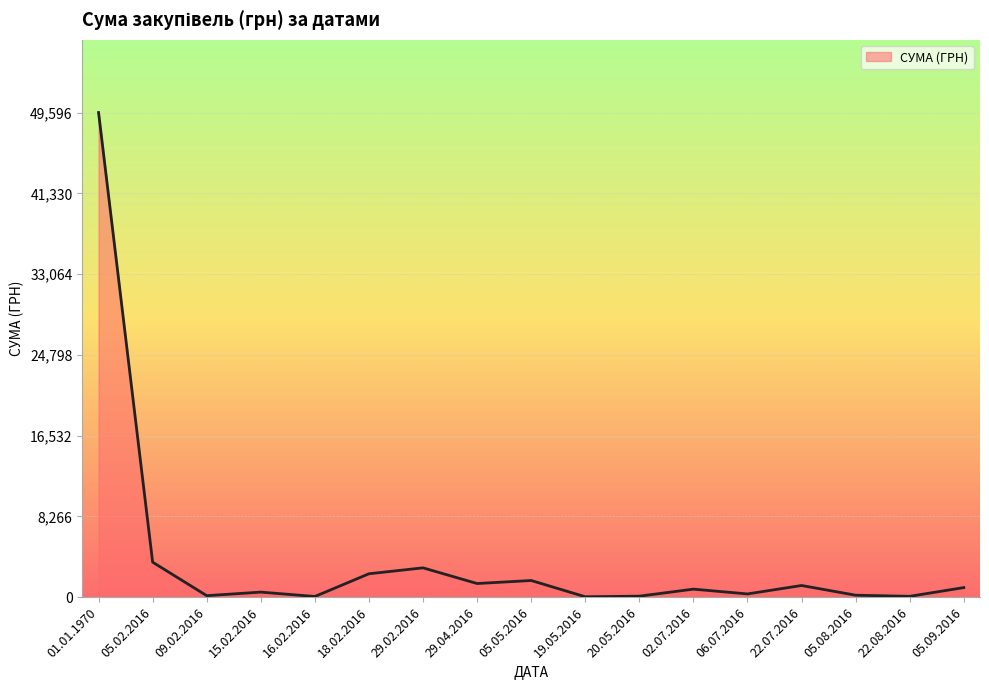

List the labels in order of value, smallest first.

19.05.2016, 16.02.2016, 22.08.2016, 20.05.2016, 09.02.2016, 05.08.2016, 06.07.2016, 15.02.2016, 02.07.2016, 05.09.2016, 22.07.2016, 29.04.2016, 05.05.2016, 18.02.2016, 29.02.2016, 05.02.2016, 01.01.1970